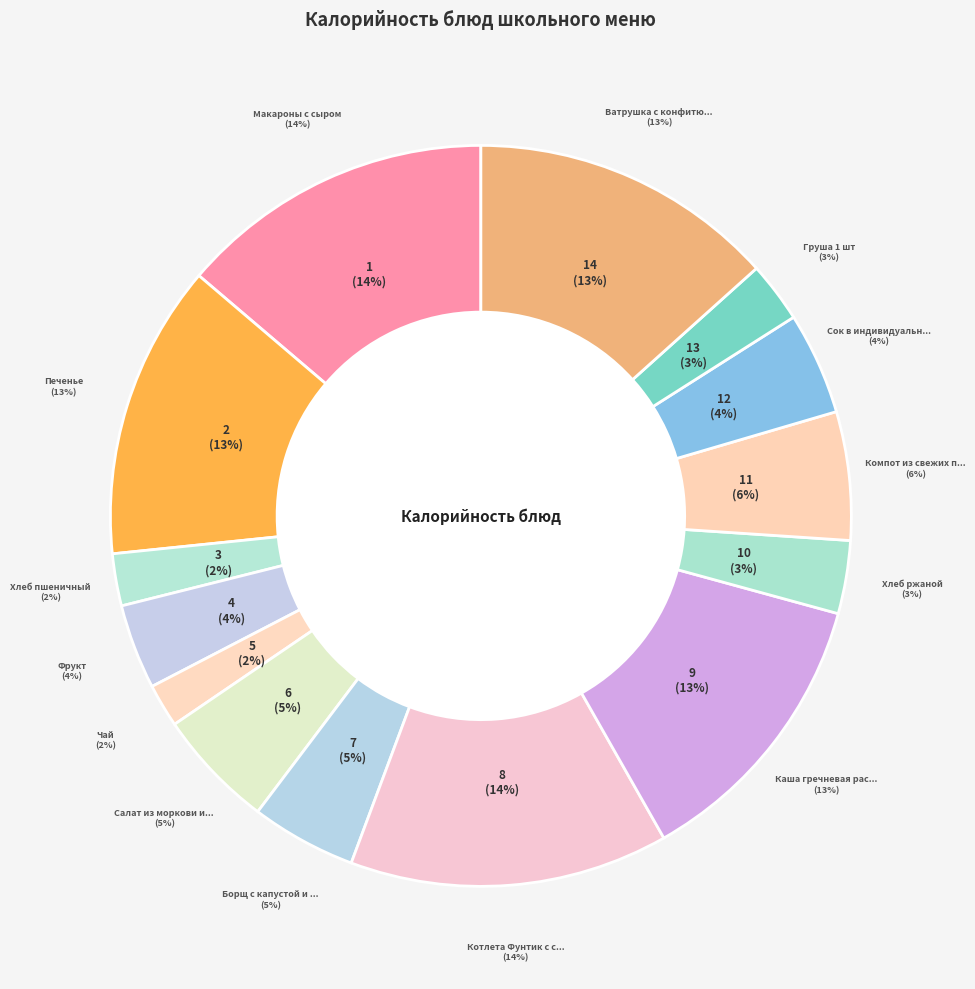

Is there any slice that represents more than half of the pie?

No